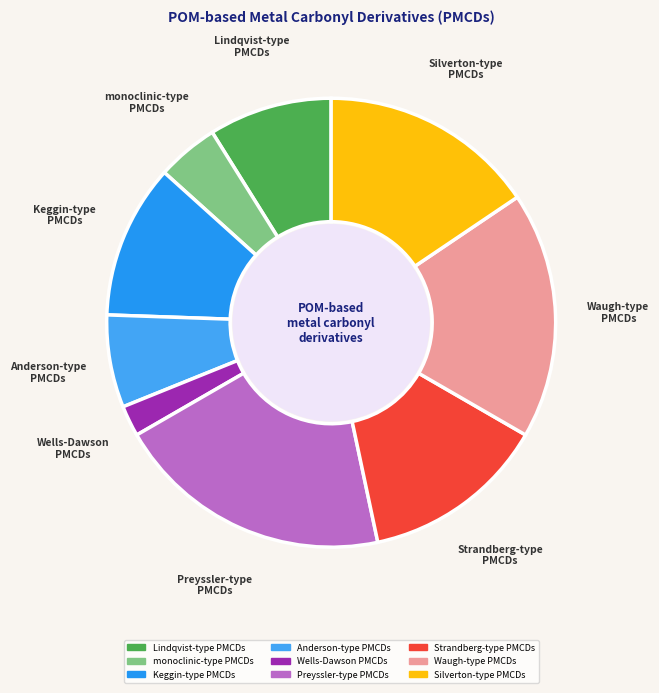

Does Strandberg-type PMCDs account for over 50% of the chart?

No